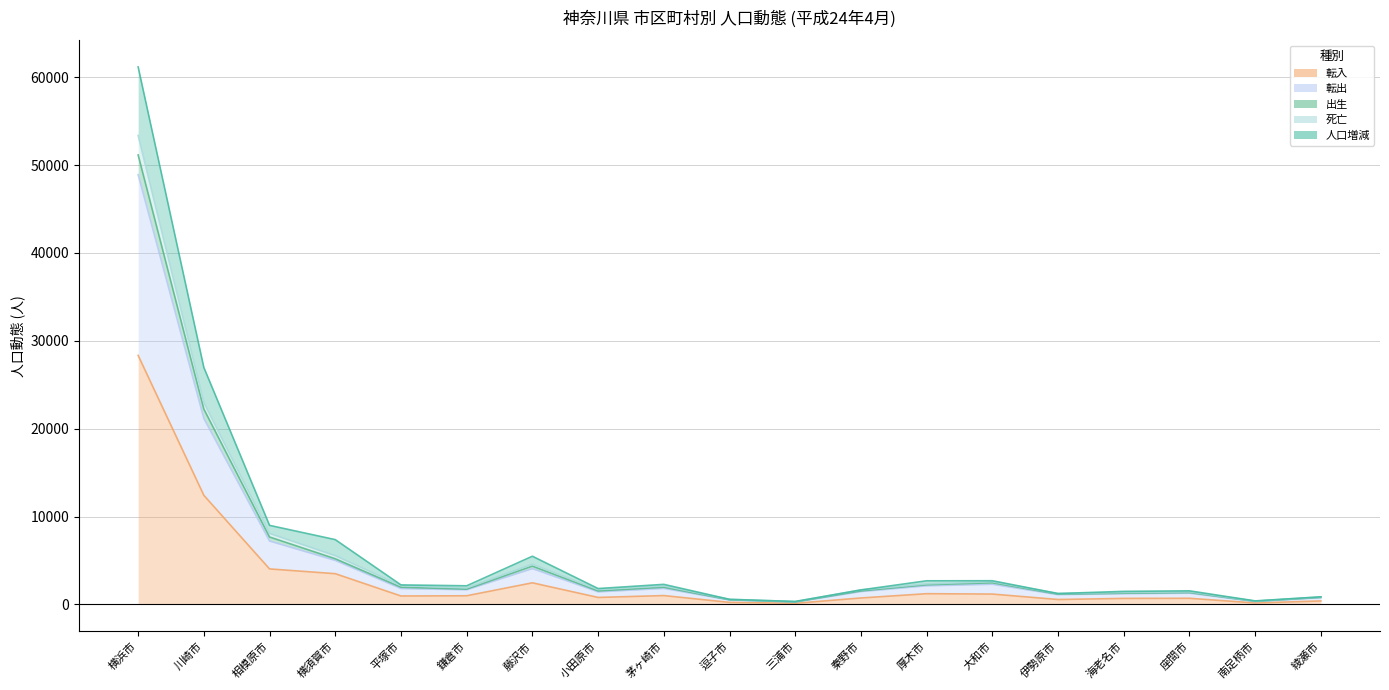

How many interior local peaks does the 転出 series have?

4